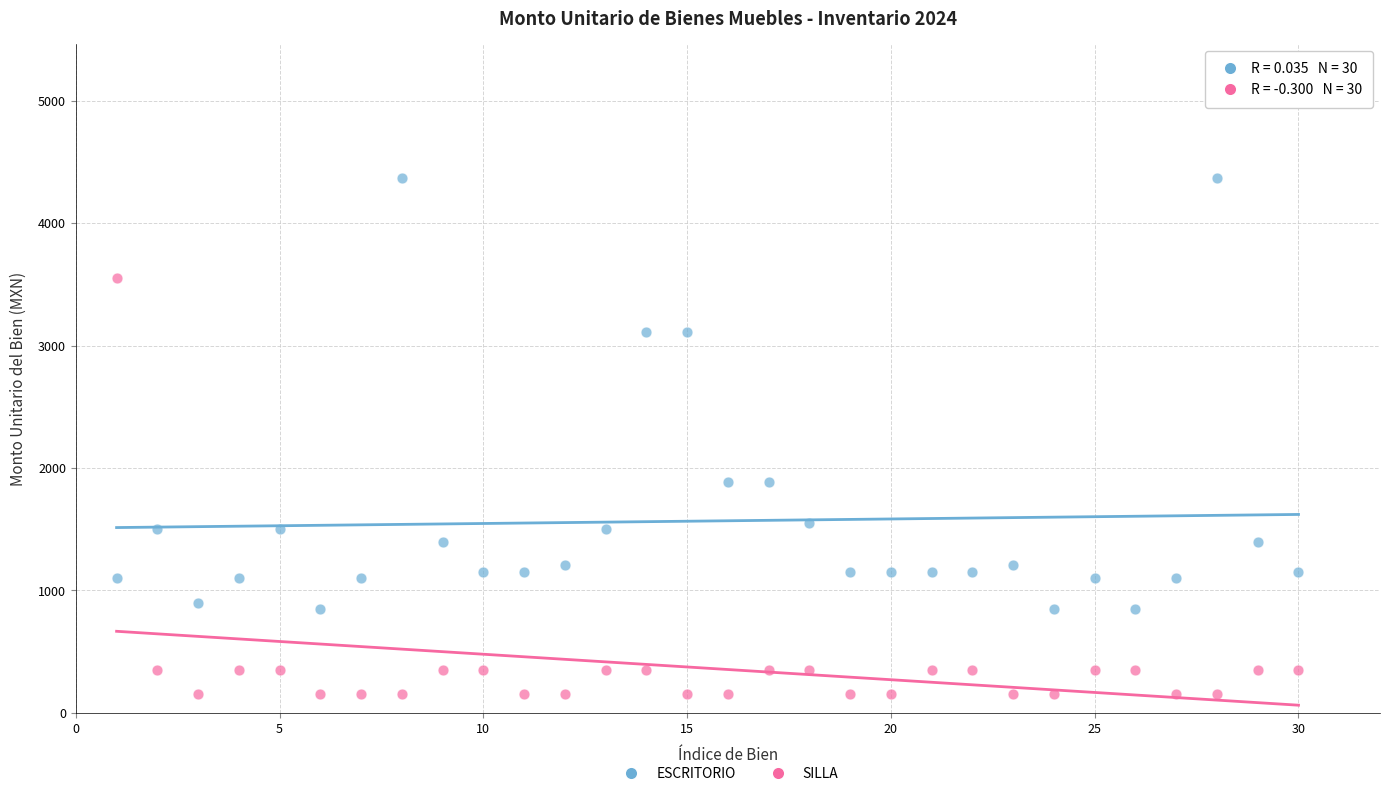

Which series contains the lowest Y value?

SILLA